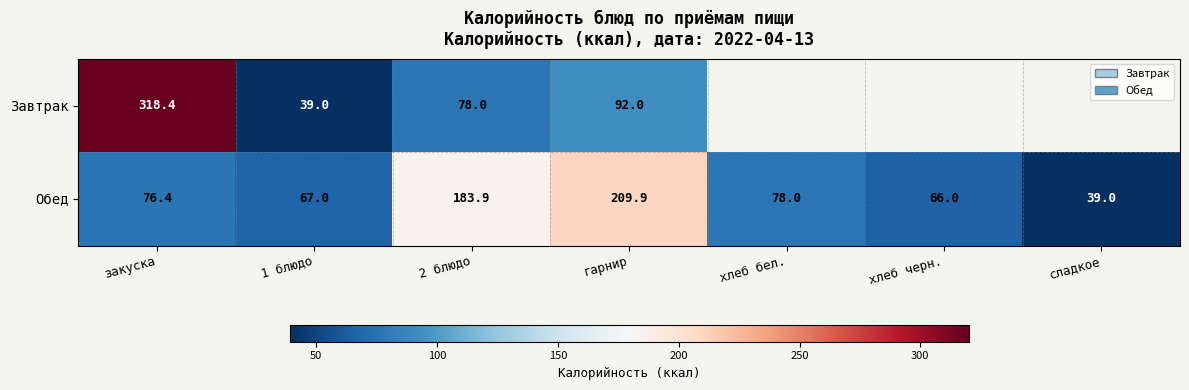

At which label is Обед closest to 124?

хлеб бел.